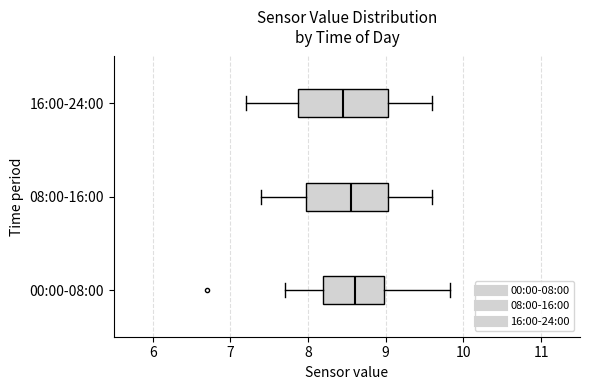

Where does the right whisker of the box for 08:00-16:00 end on the x-axis? The values are not printed on the chart, so give them approximately, as read against the axis.

9.6